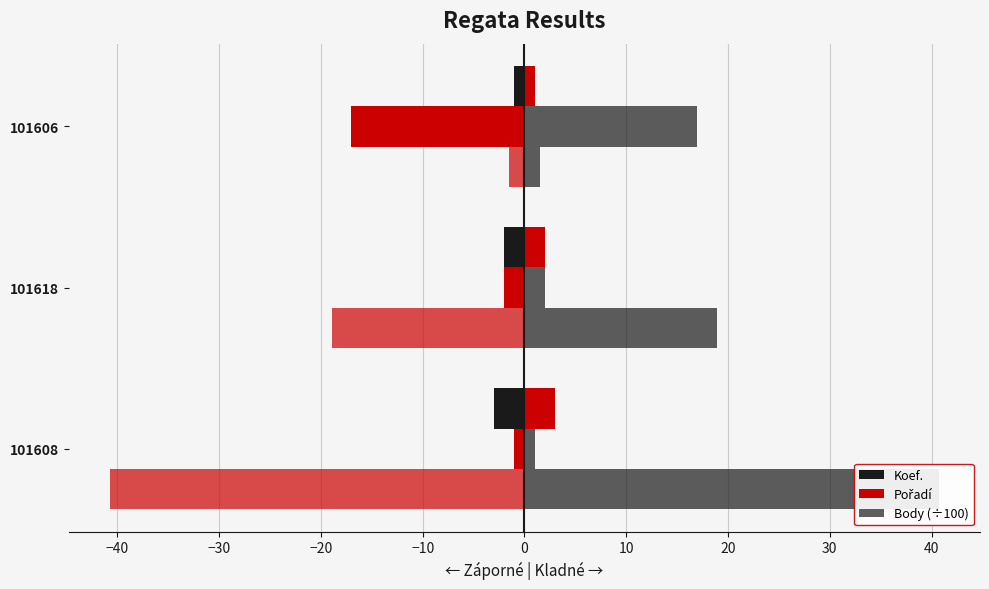

At 101606, list the series in order from smallest to largest.

Pořadí, Koef., Body (÷100)